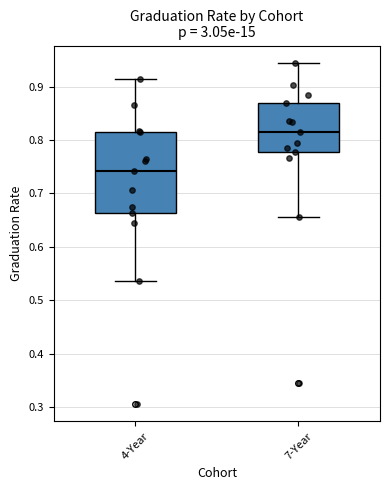

Reading left to right, read every box against the y-axis: the position of its median line, the range the box covers, and the ends of its whiskers. The values are not printed on the chart, so give them approximately, as read against the axis.

4-Year: median 0.74, box 0.66 to 0.82, whiskers 0.54 to 0.92
7-Year: median 0.82, box 0.78 to 0.87, whiskers 0.66 to 0.95